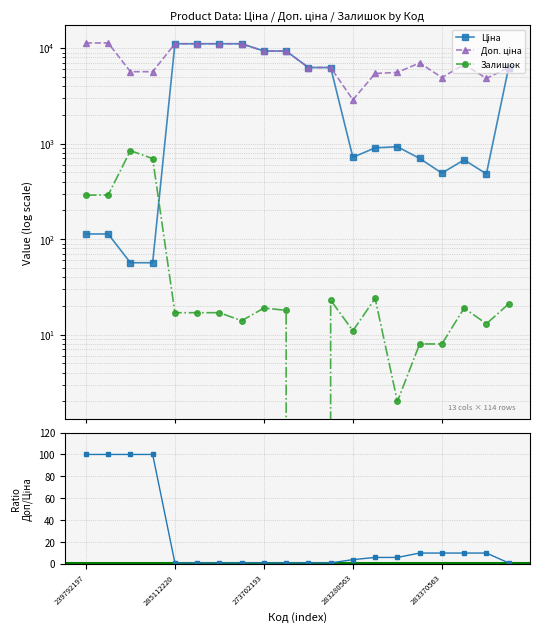

What is the sum of all Ціна values?

87140.2